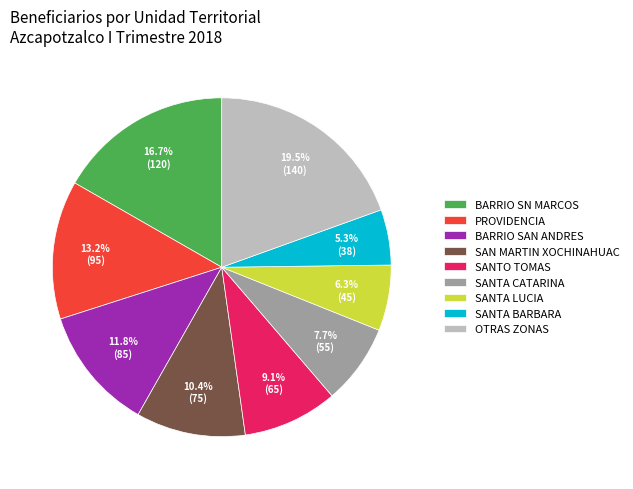

How many slices are in this pie chart?

9